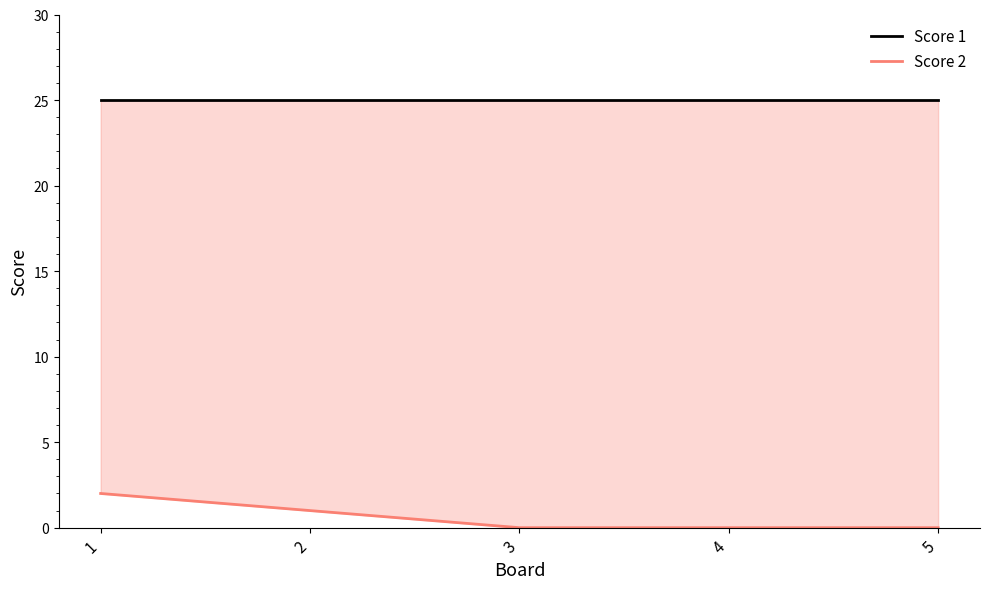

True or false: Score 1 has more than 2 points higher than both neighbors.

False